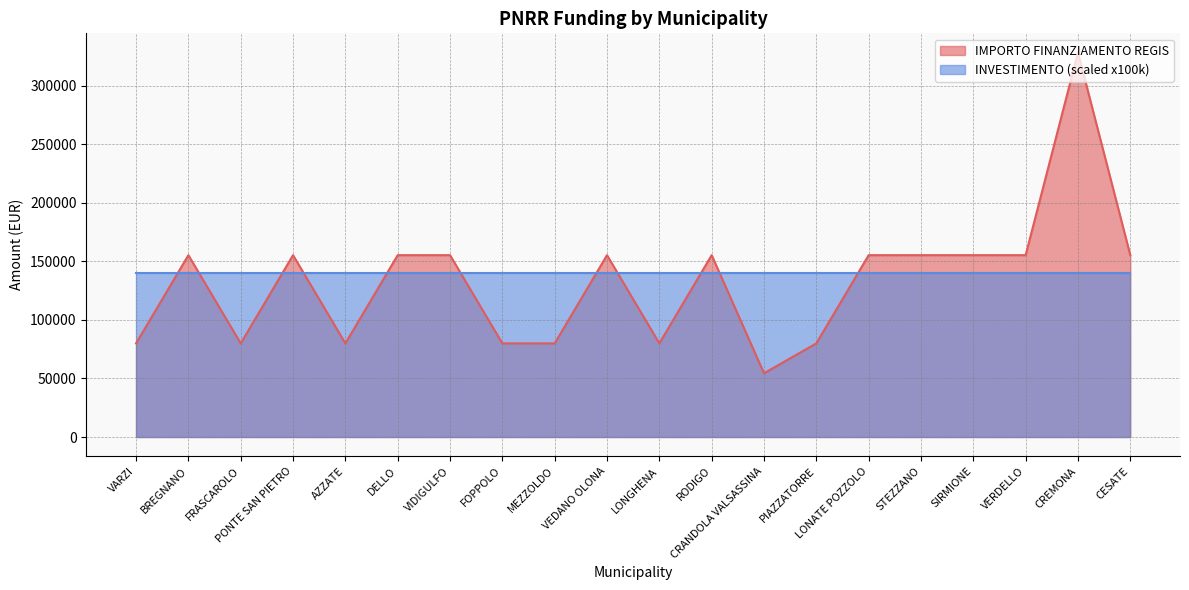

Between PIAZZATORRE and LONGHENA, which is larger?

PIAZZATORRE